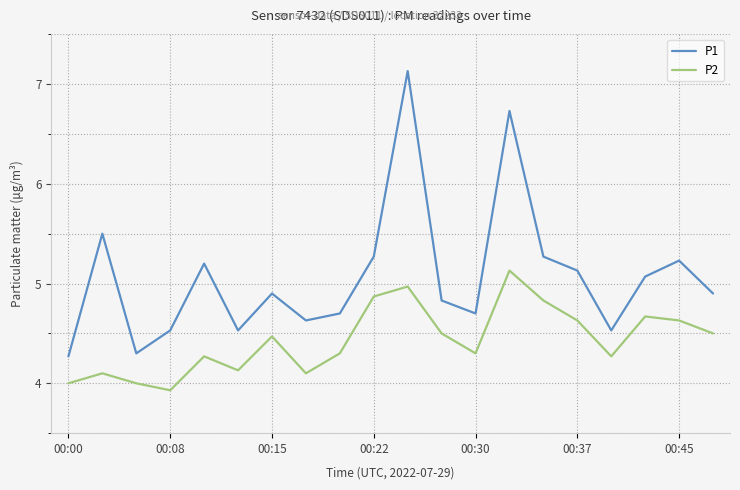

Rank the series by their average value, from highest to lowest.

P1, P2